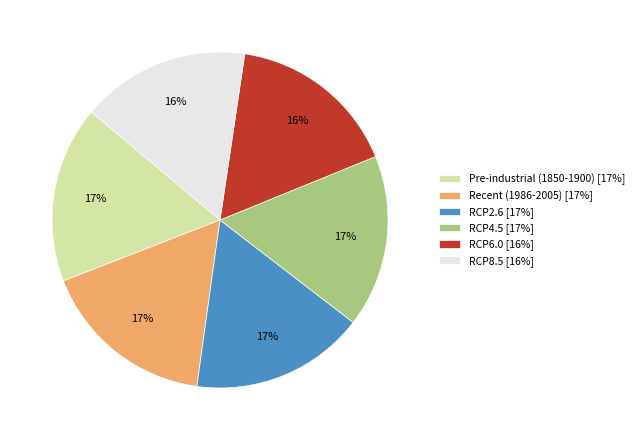

To the nearest percent, what percentage of the pie is RCP8.5?

16%